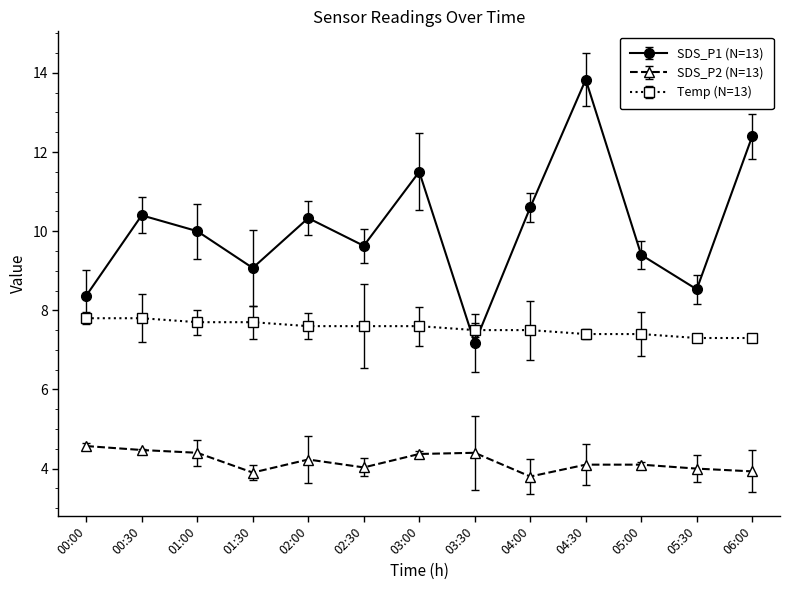

Which category has the lowest value in the SDS_P1 (N=13) series?

03:30